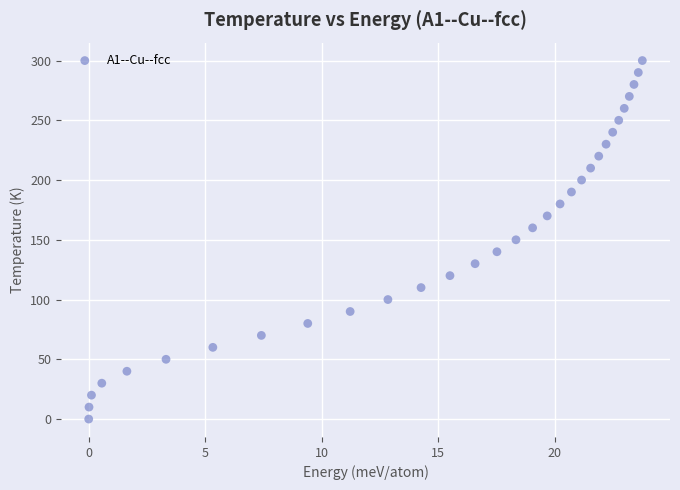

What is the range of Y values (max minus min)?

300